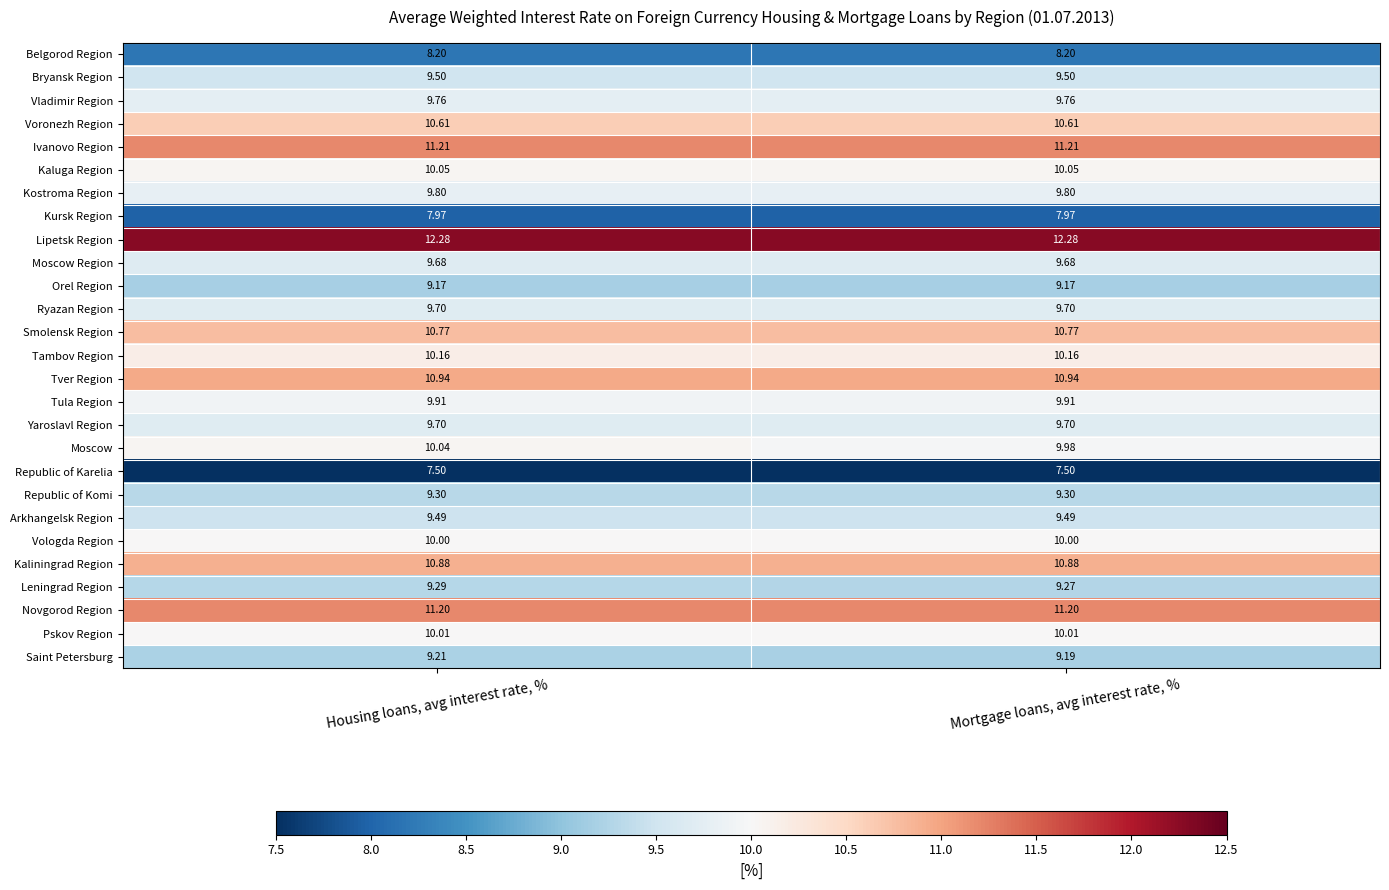

Which series has the widest spread of values?

Moscow